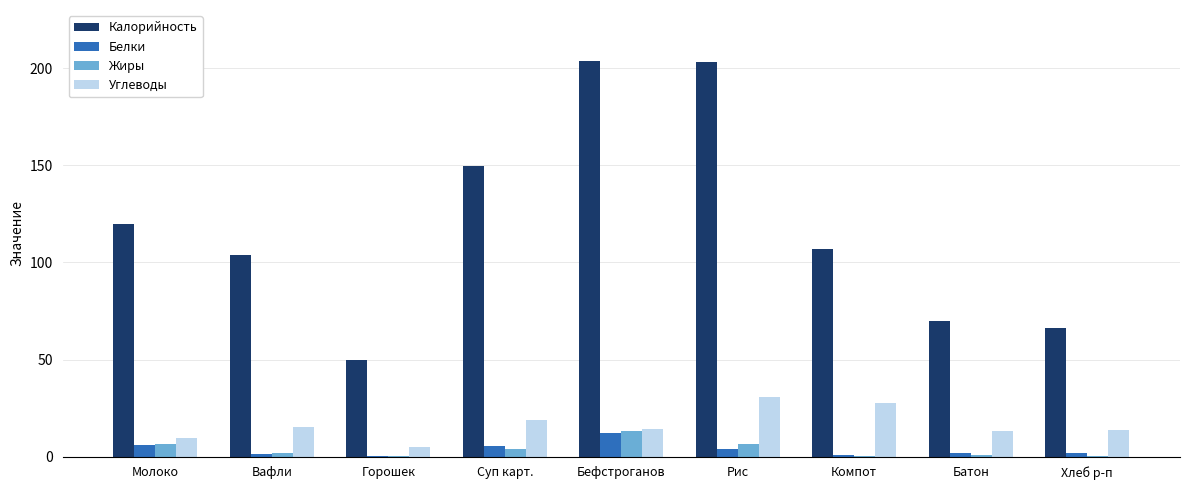

Count the number of data series in this chart.

4